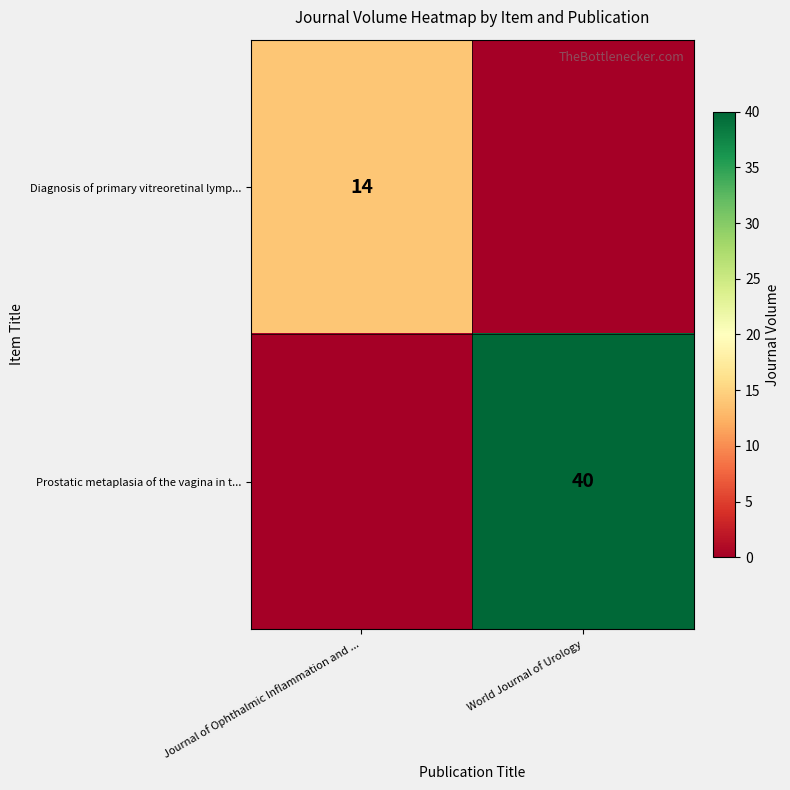

What is the total value across all series at Journal of Ophthalmic Inflammation and ...?

14